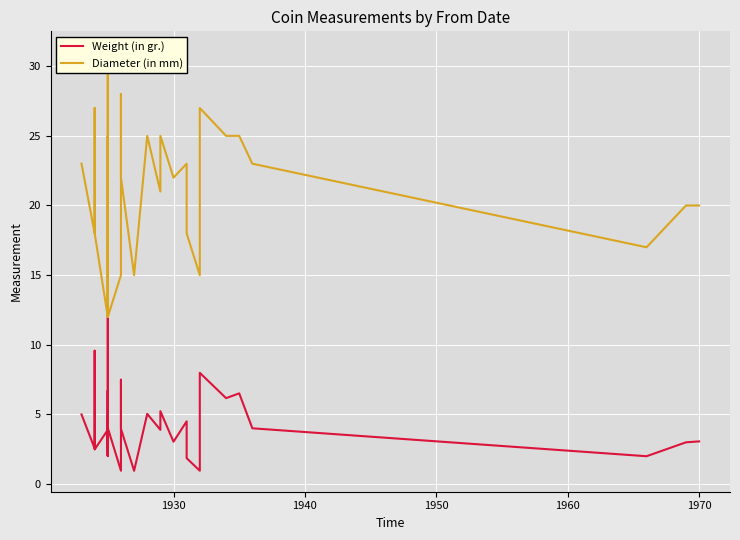

What is the average value of the Weight (in gr.) series?

4.1